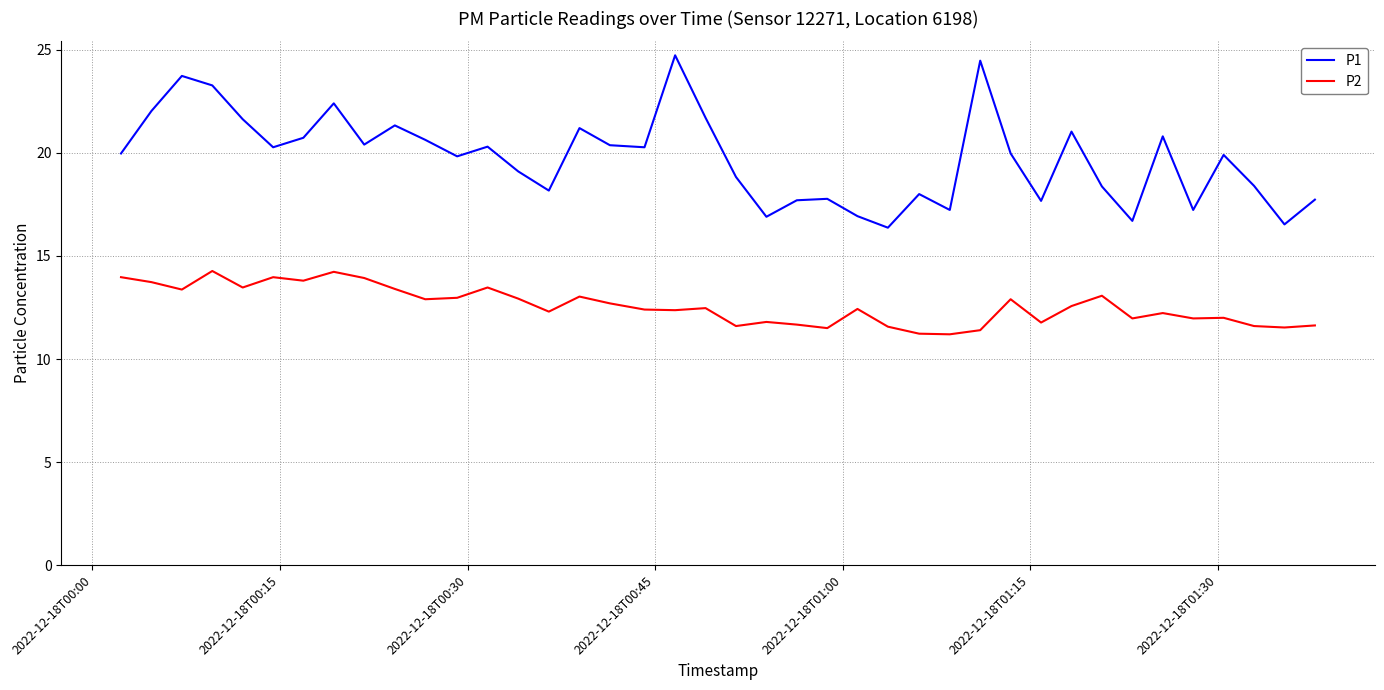

Which series has the widest spread of values?

P1